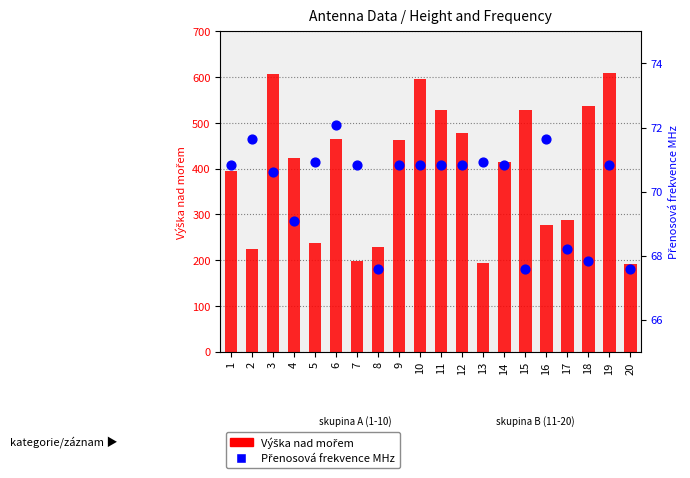

At which category is the sum across all series the highest?

19